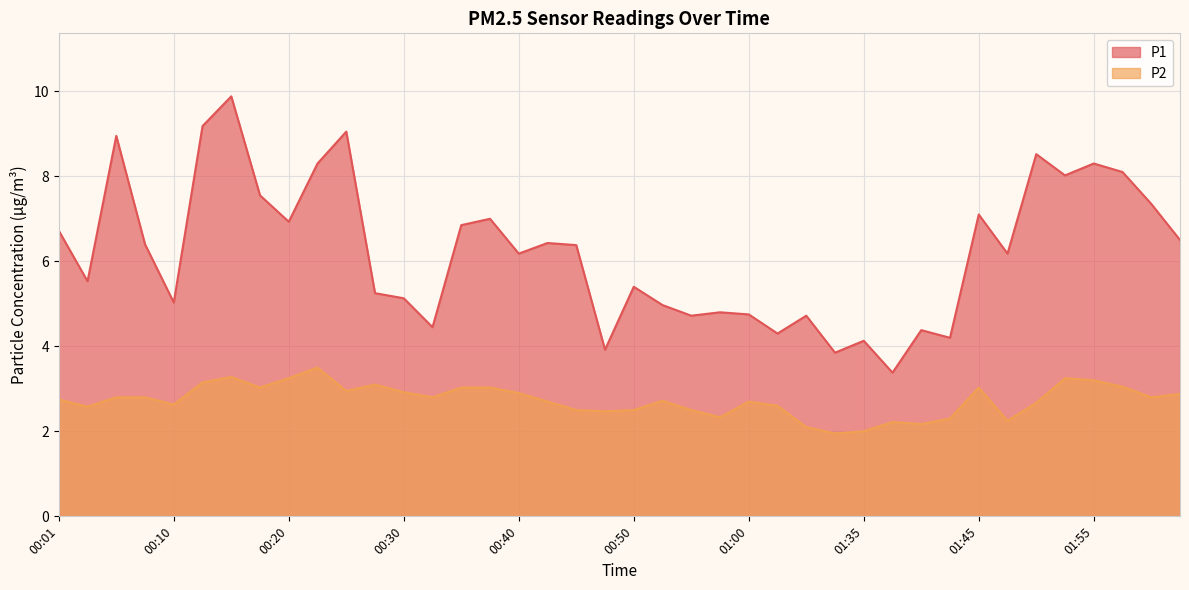

Between 01:45 and 00:25, which is larger?

00:25